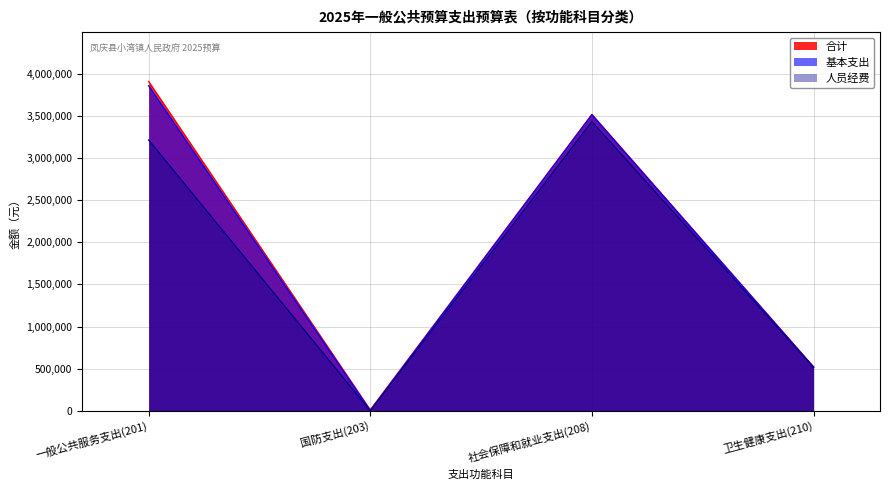

Does the chart have visible grid lines?

Yes